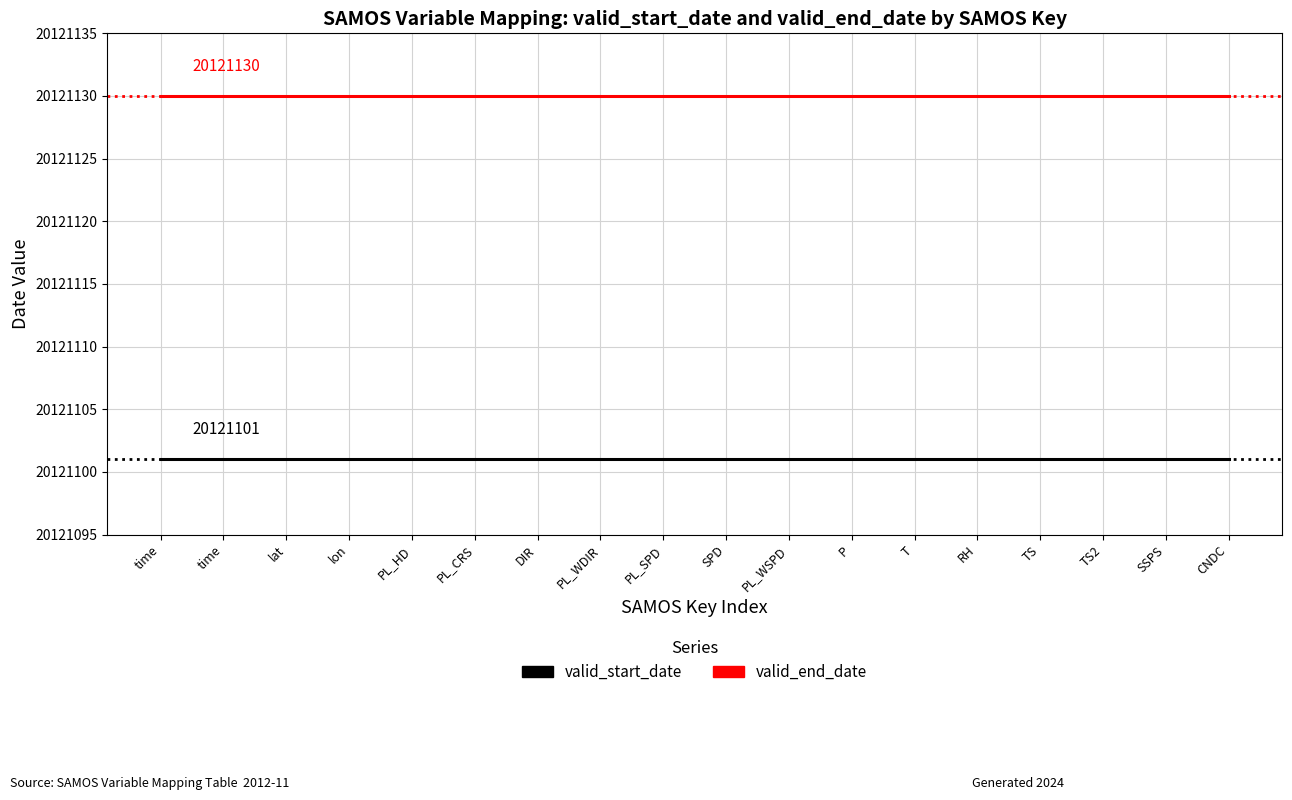

Count the number of categories in the chart.

18